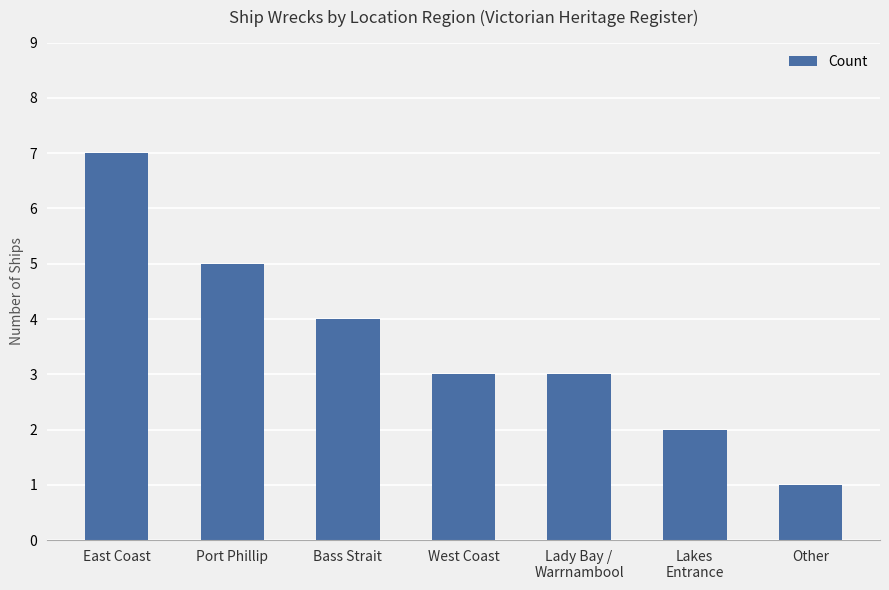

How many distinct data groups are displayed?

1